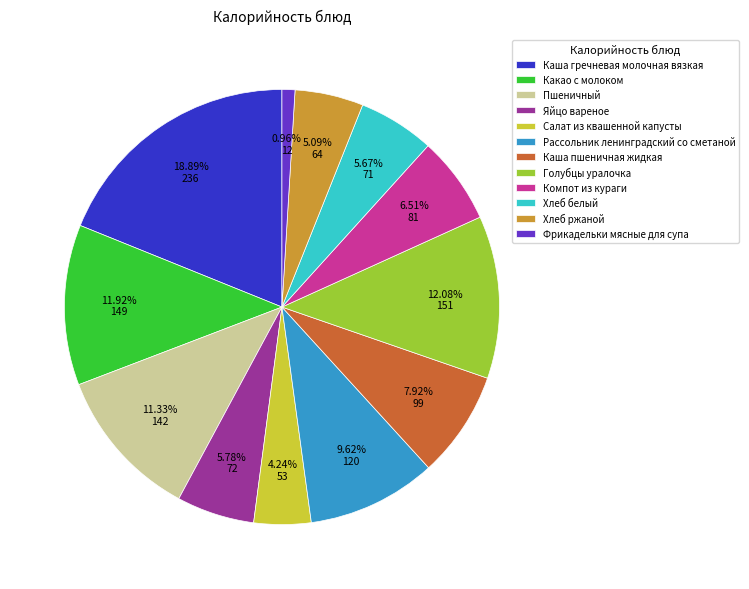

To the nearest percent, what portion does Хлеб белый represent?

6%